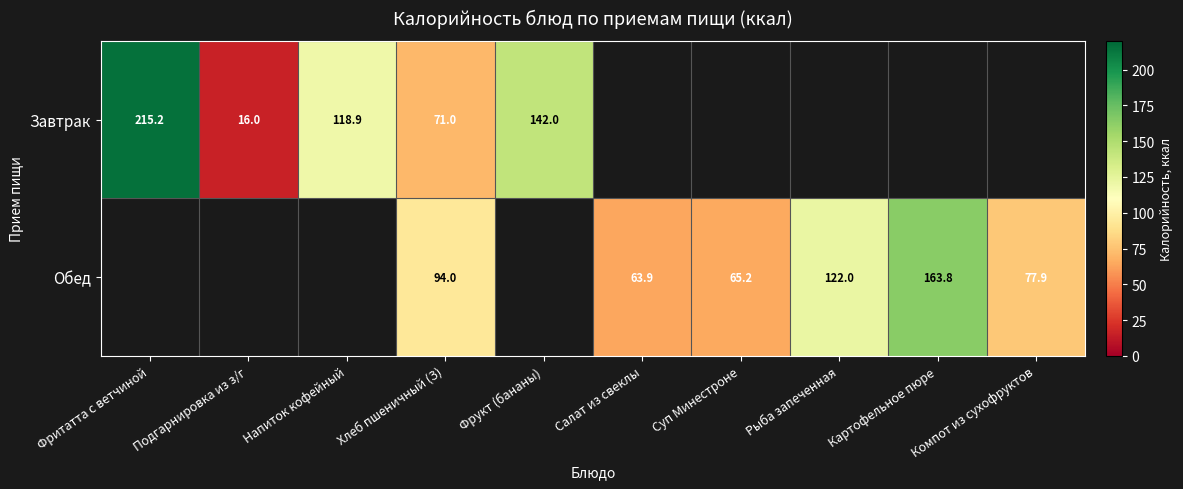

Rank the series at Хлеб пшеничный (З) from lowest to highest value.

Завтрак, Обед